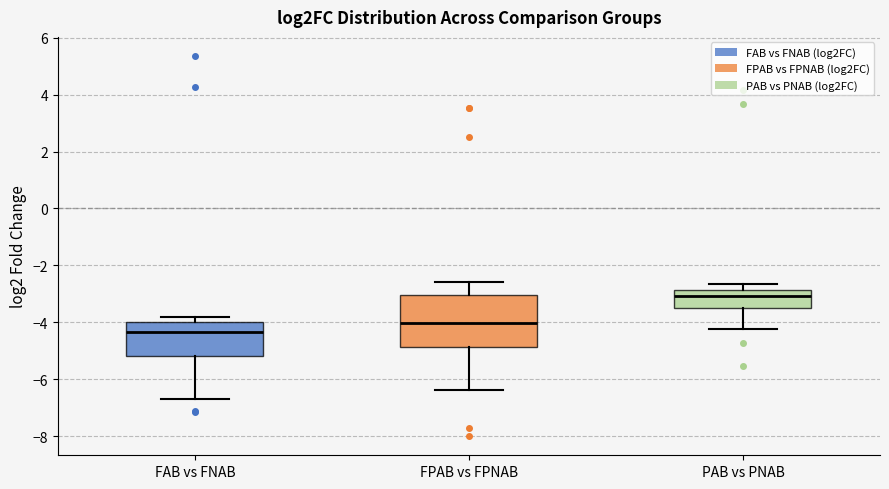

Which box has the highest median line?

PAB vs PNAB